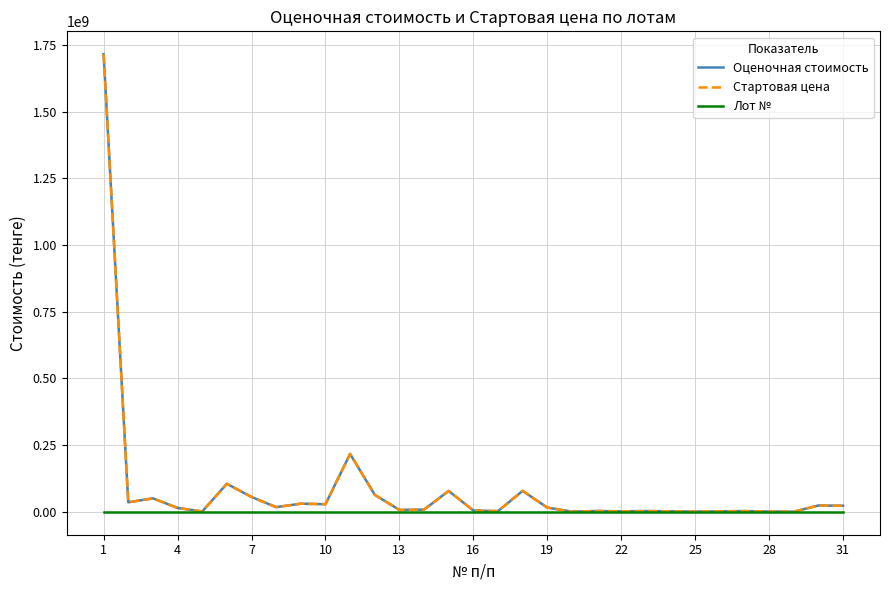

At which category is the sum across all series the highest?

1